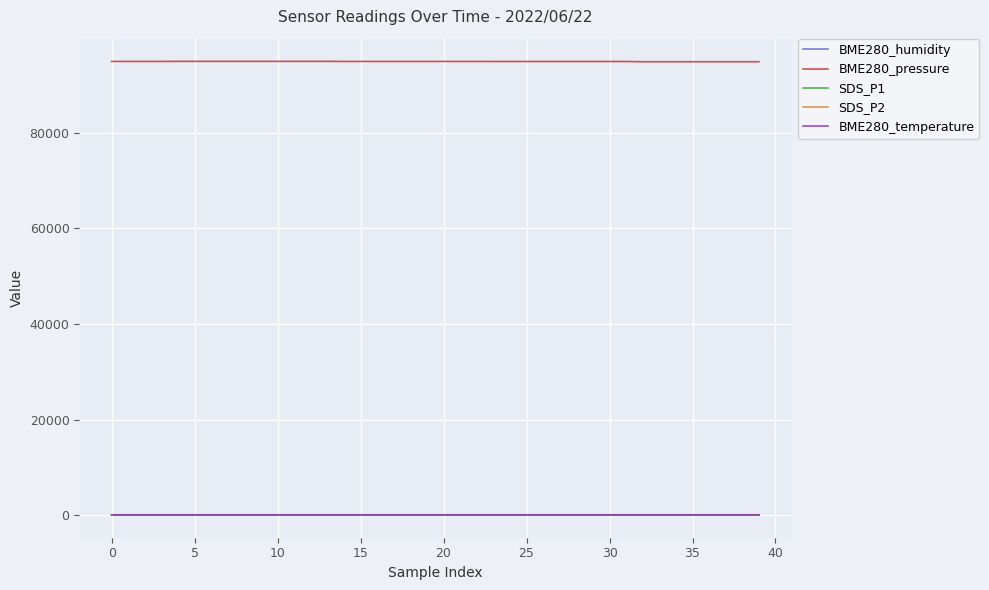

True or false: BME280_pressure and BME280_temperature cross at least once.

False